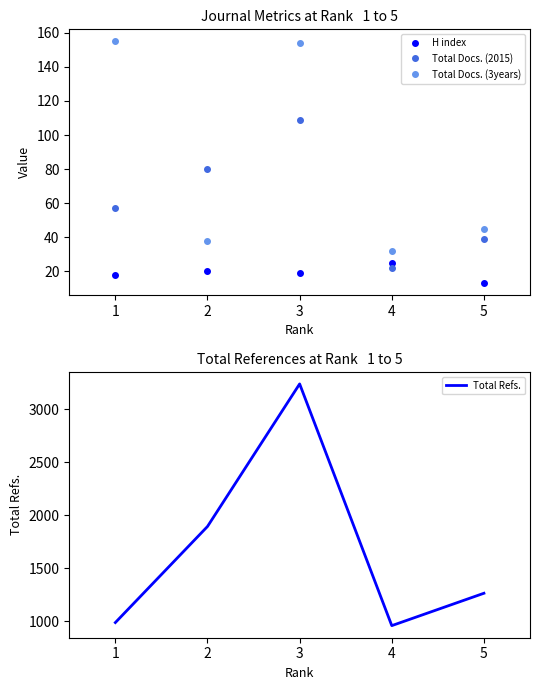

True or false: Total Docs. (3years) and Total Refs. intersect in this chart.

False